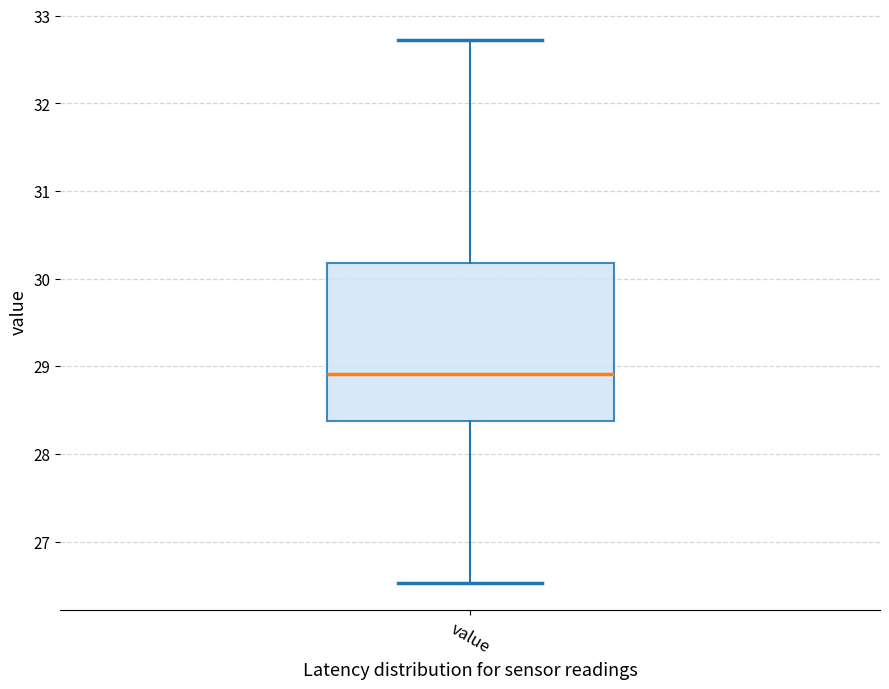

Transcribe this box plot: give where the median line is, the range the box spans, and where the two whiskers end, as read against the y-axis. The values are not printed on the chart, so give them approximately, as read against the axis.

median 28.9, box 28.4 to 30.2, whiskers 26.5 to 32.7